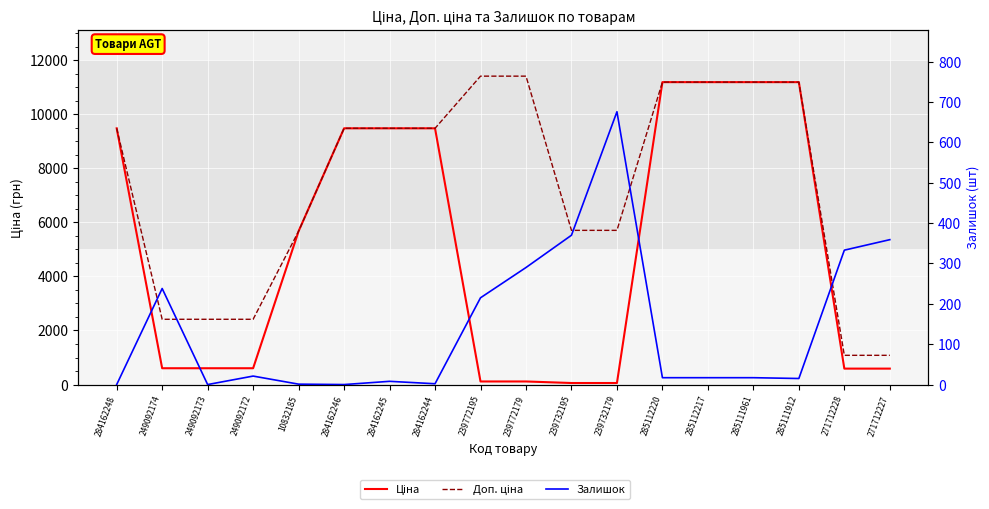

After their last crossing, which series has the higher values: Ціна or Залишок?

Ціна